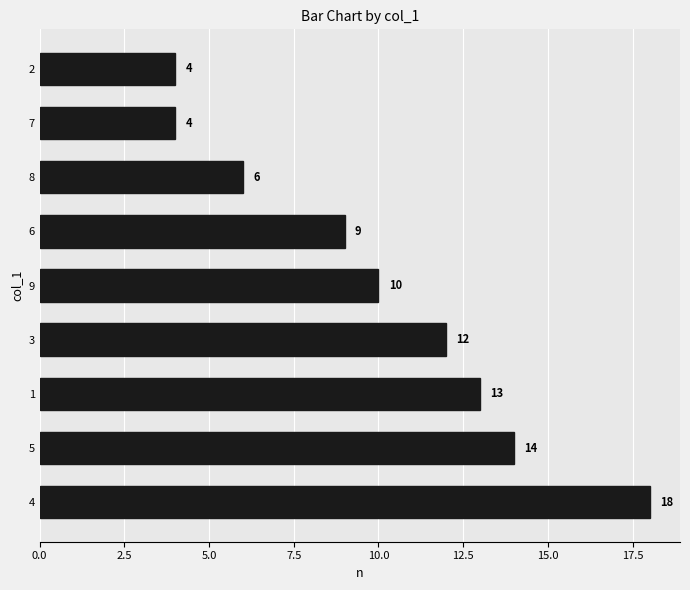

Does the chart contain any negative values?

No